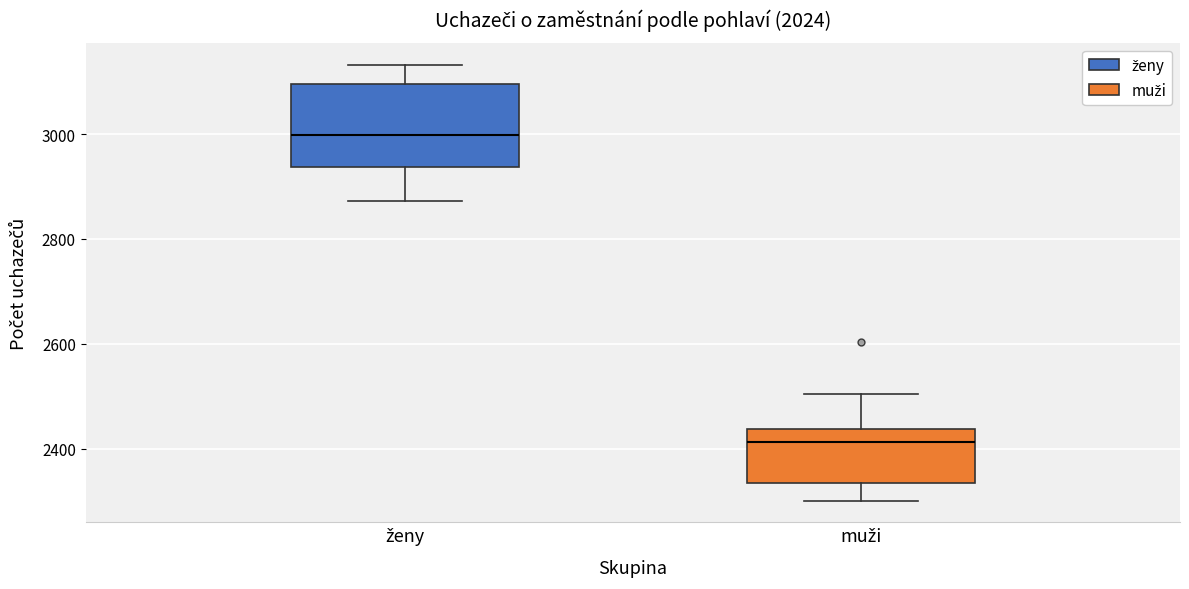

Which box has the highest median line?

ženy